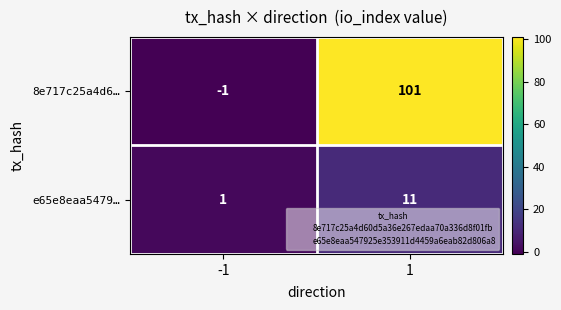

Reading right to left, list all the values displayed in this chart.

8e717c25a4d6…: 101	-1
e65e8eaa5479…: 11	1